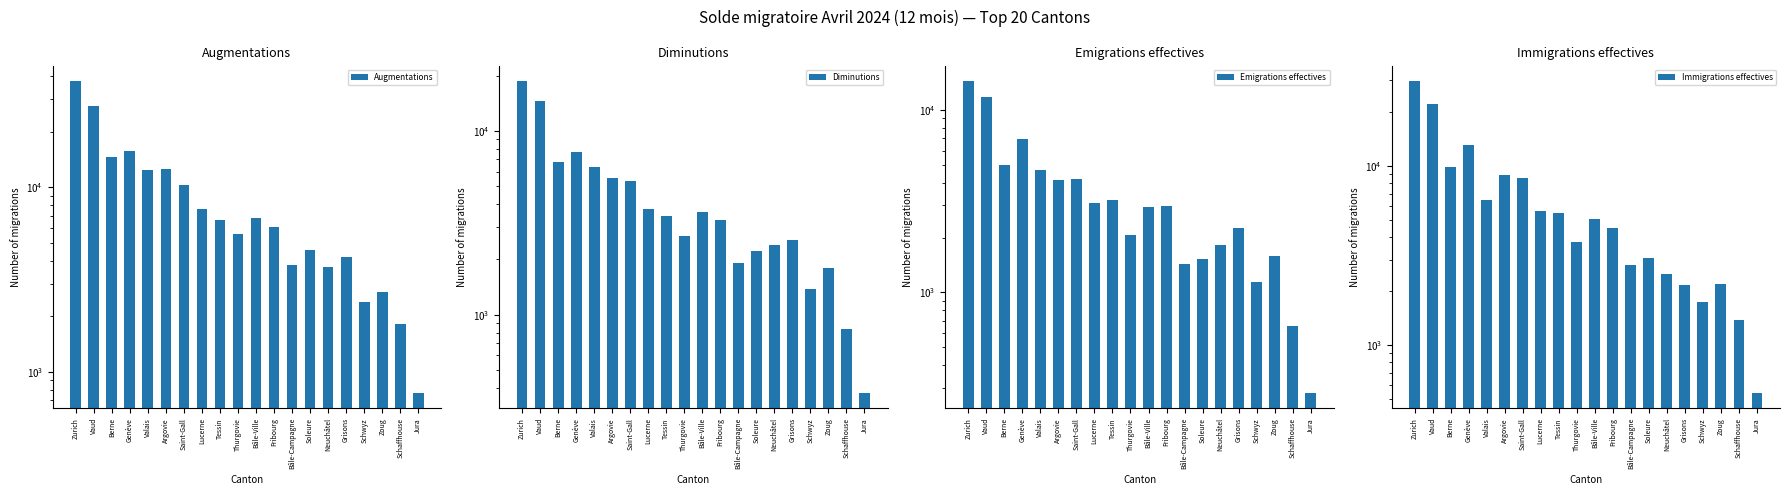

What is the label of the 8th bar from the left?

Lucerne